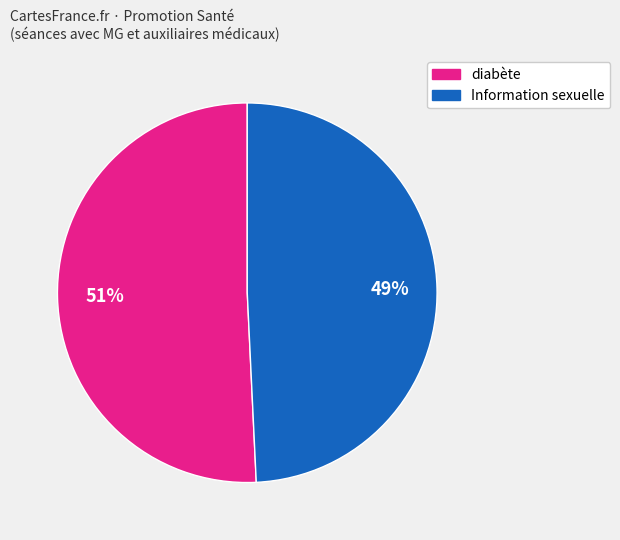

Is there any slice that represents more than half of the pie?

Yes